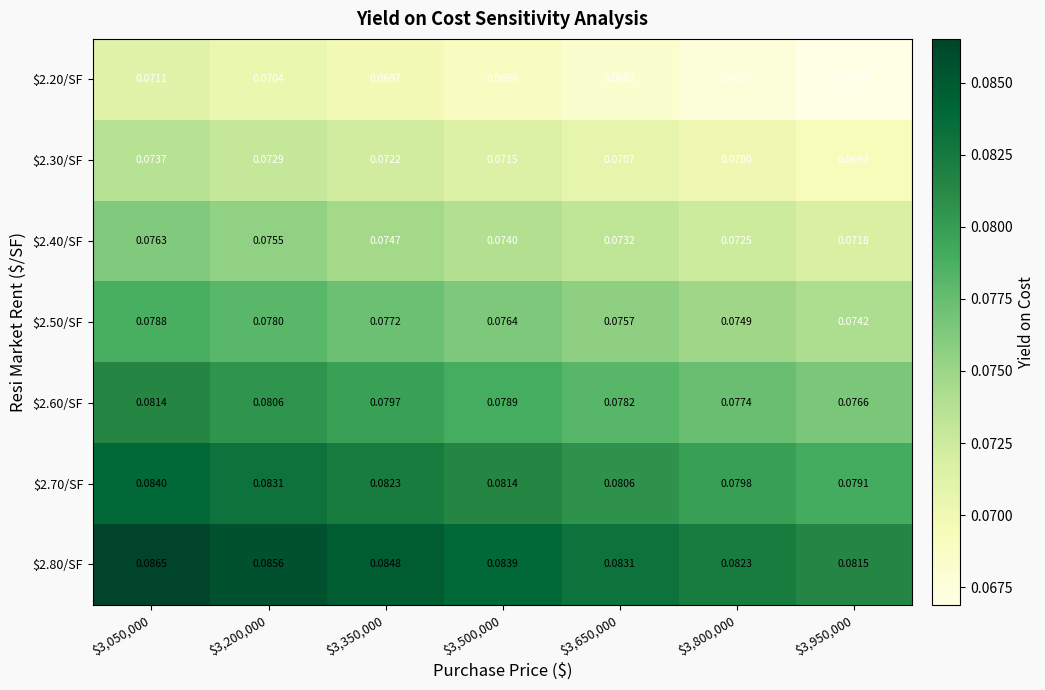

What is the minimum value shown in the chart?

0.1